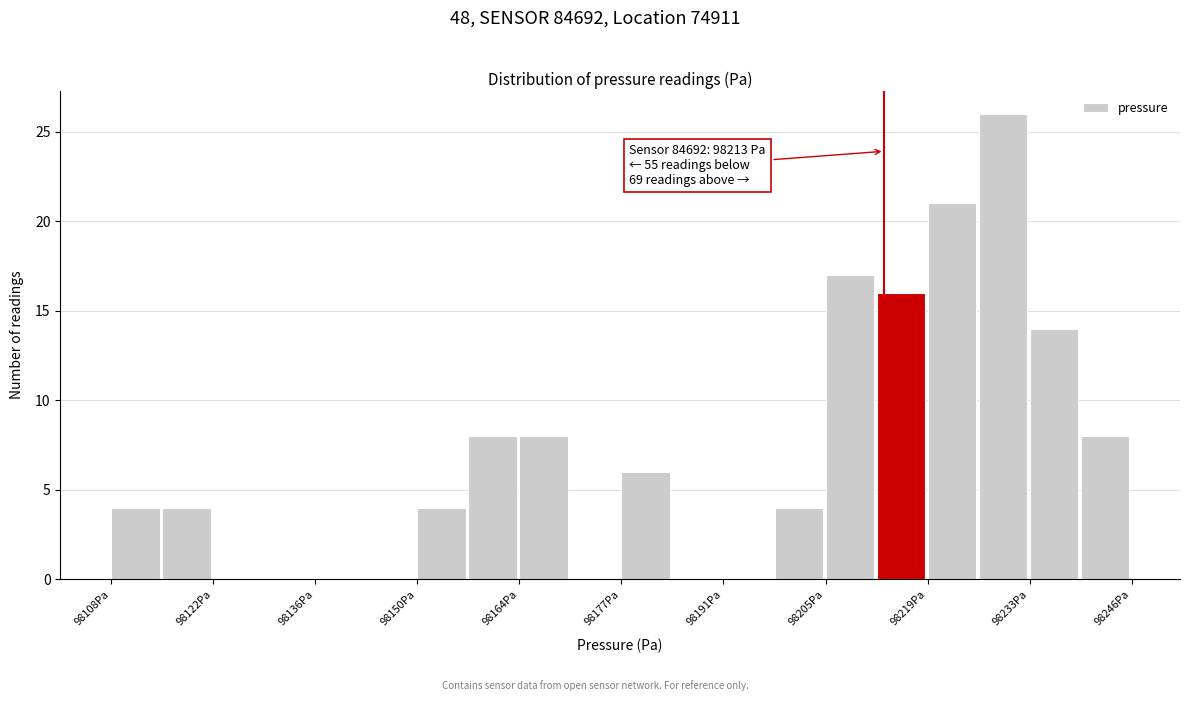

Read against the x-axis, roughly where is the centre of the tallest bar?

98230